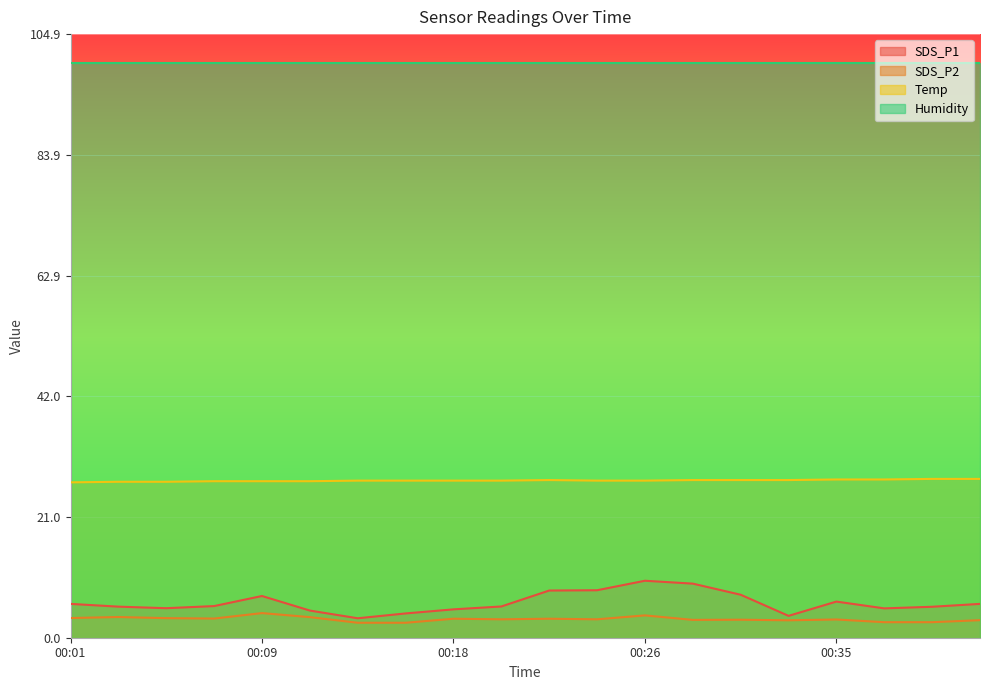

At which category does the chart reach its peak across all series?

00:39